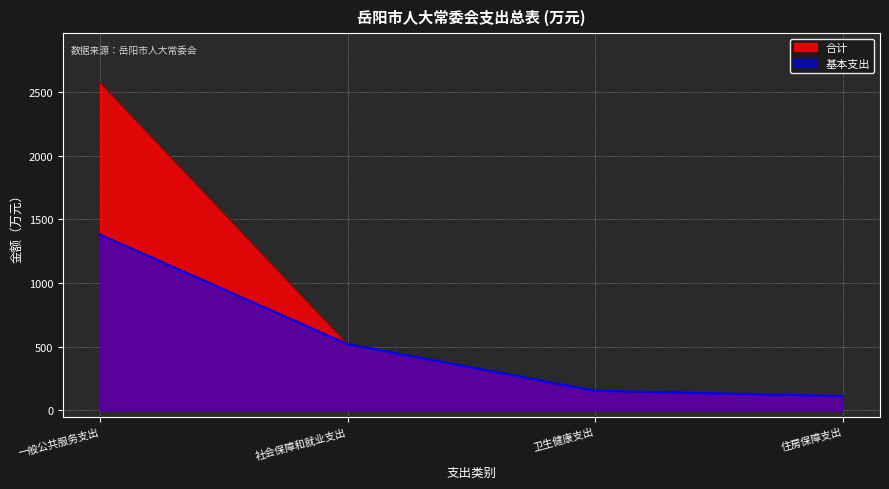

What is the average value of the 基本支出 series?

541.9